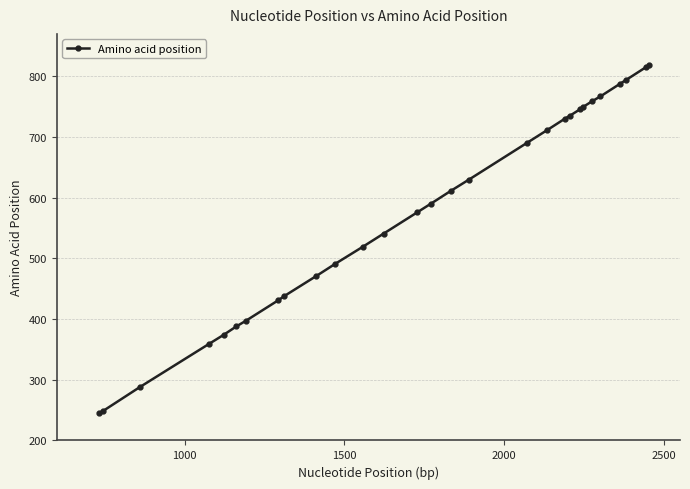

Reading left to right, extract all data points from this chart.

245	249	288	359	374	388	397	431	438	471	491	519	541	576	590	611	630	690	711	730	735	746	749	759	767	788	794	815	818